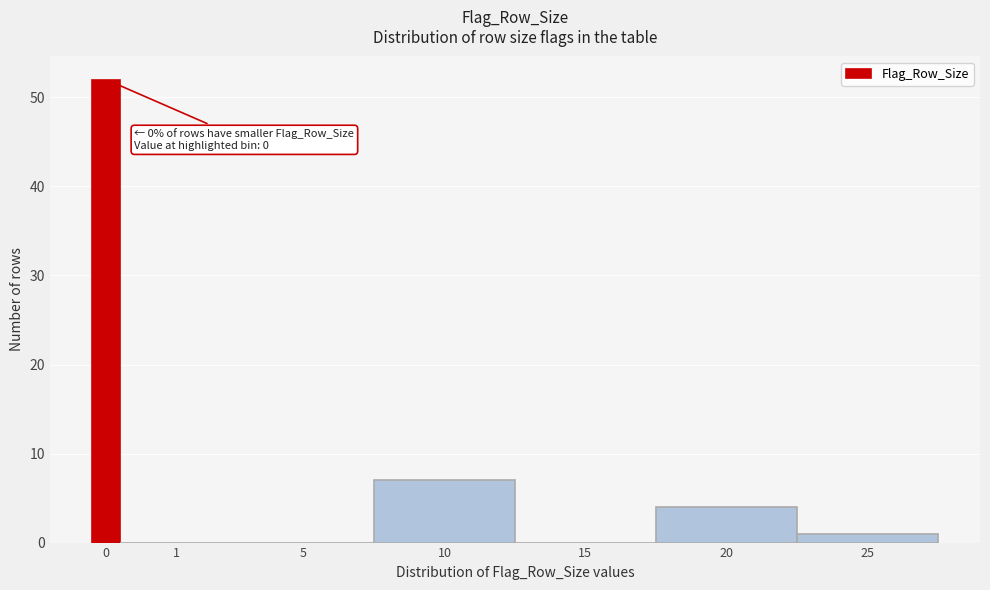

Reading left to right, list all the values displayed in this chart.

0=52	1=0	5=0	10=7	15=0	20=4	25=1